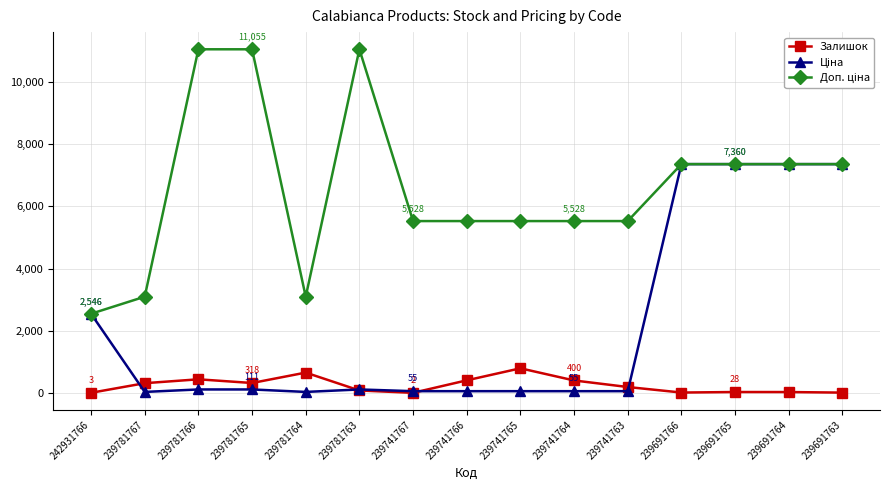

True or false: Залишок has a value of 78.0 at 239781763.

True